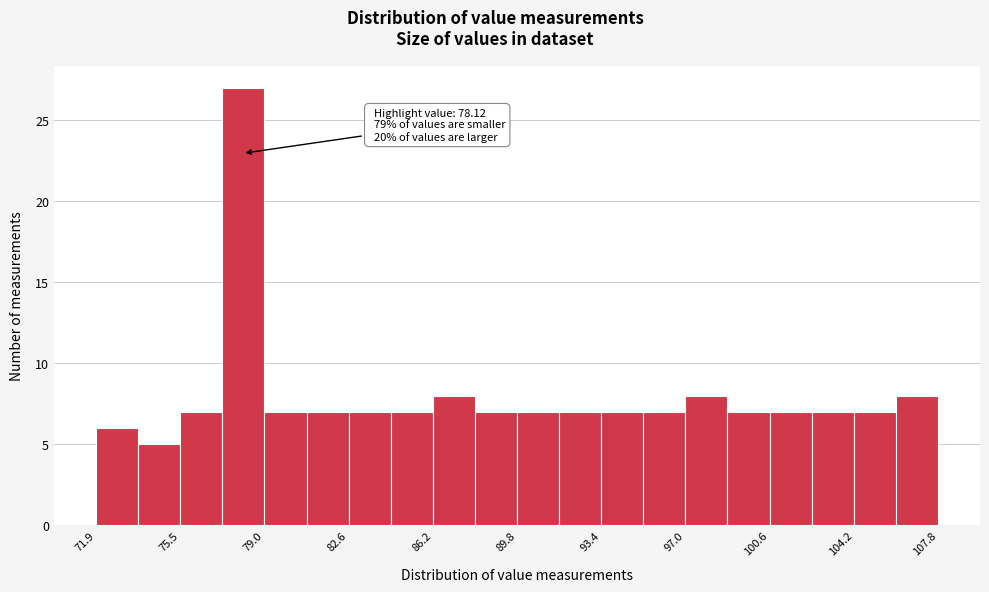

Read against the x-axis, roughly where is the centre of the tallest bar?

78.0